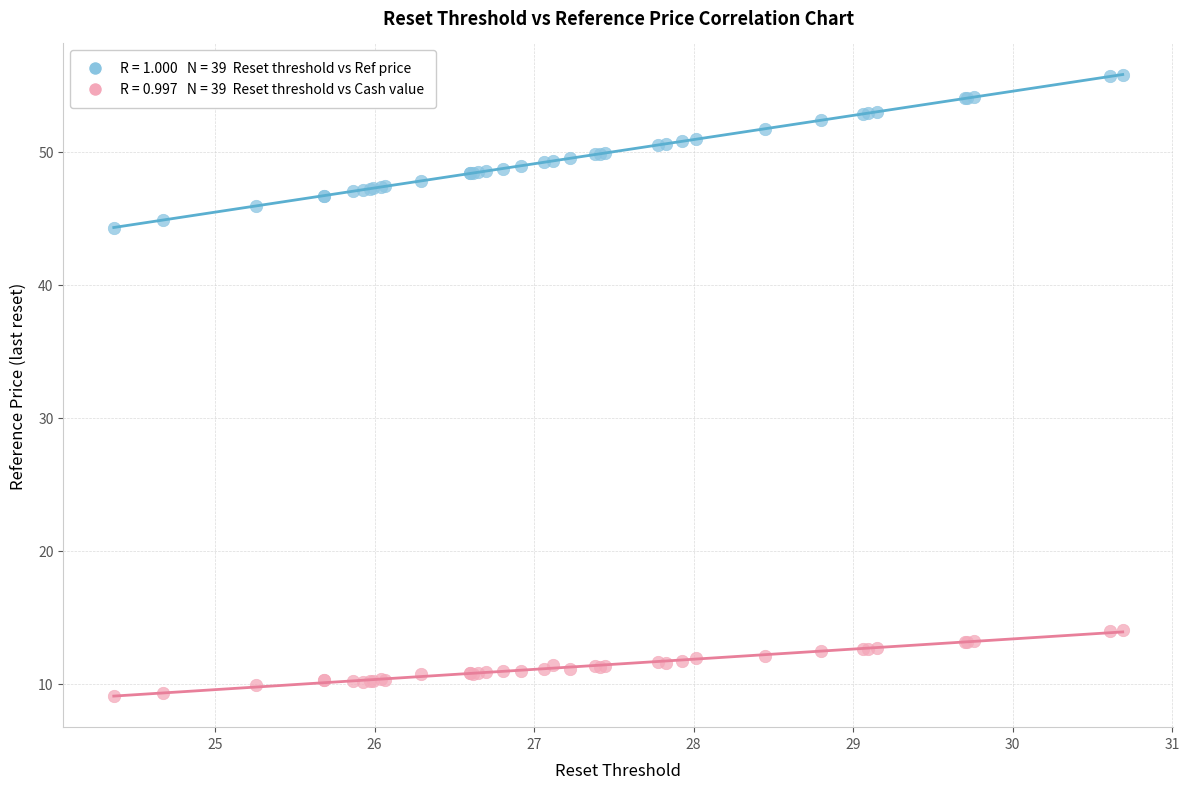

Across all series, what Y value is closest to 32?

44.3